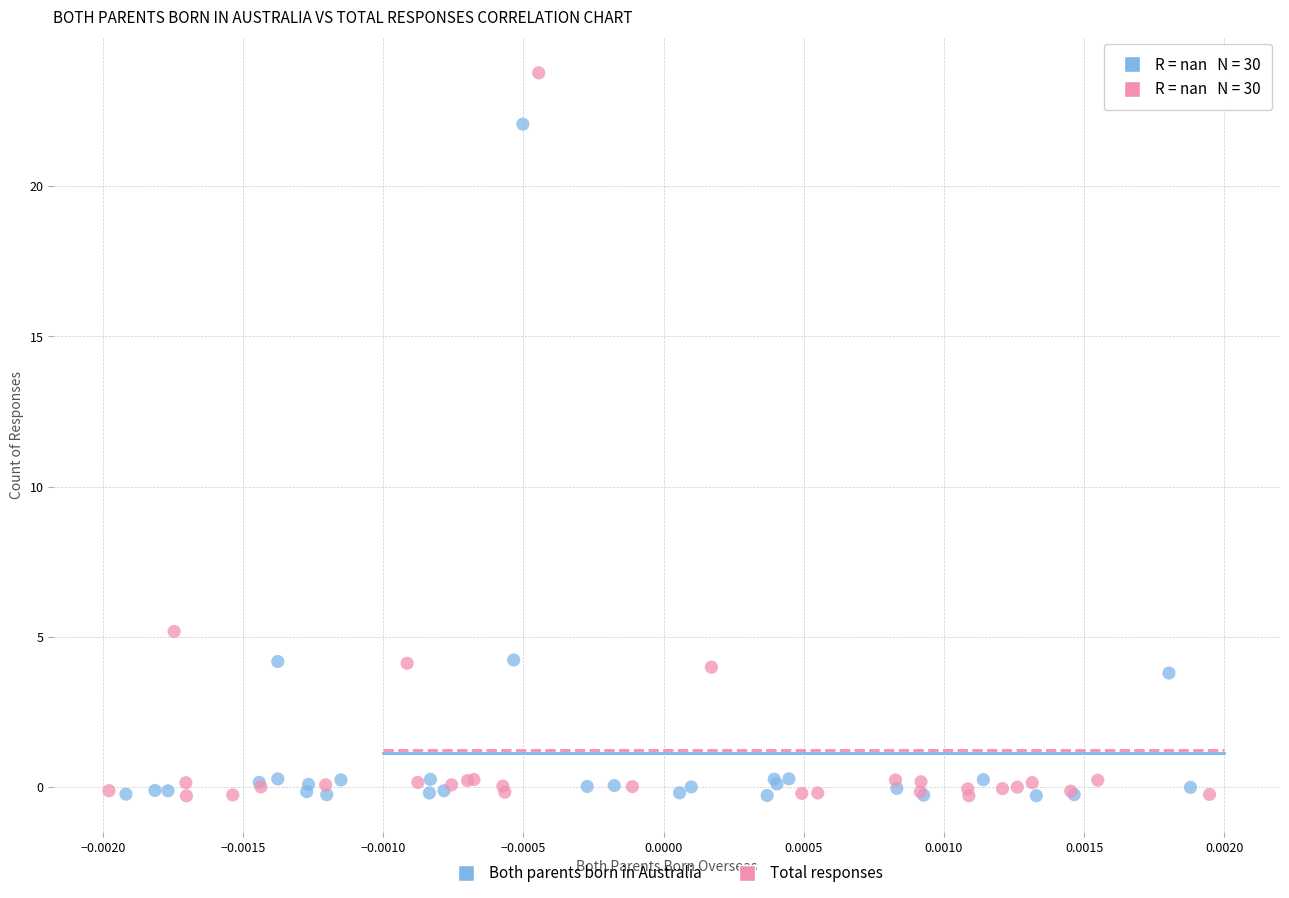

Which series has the widest spread of Y values?

Total responses